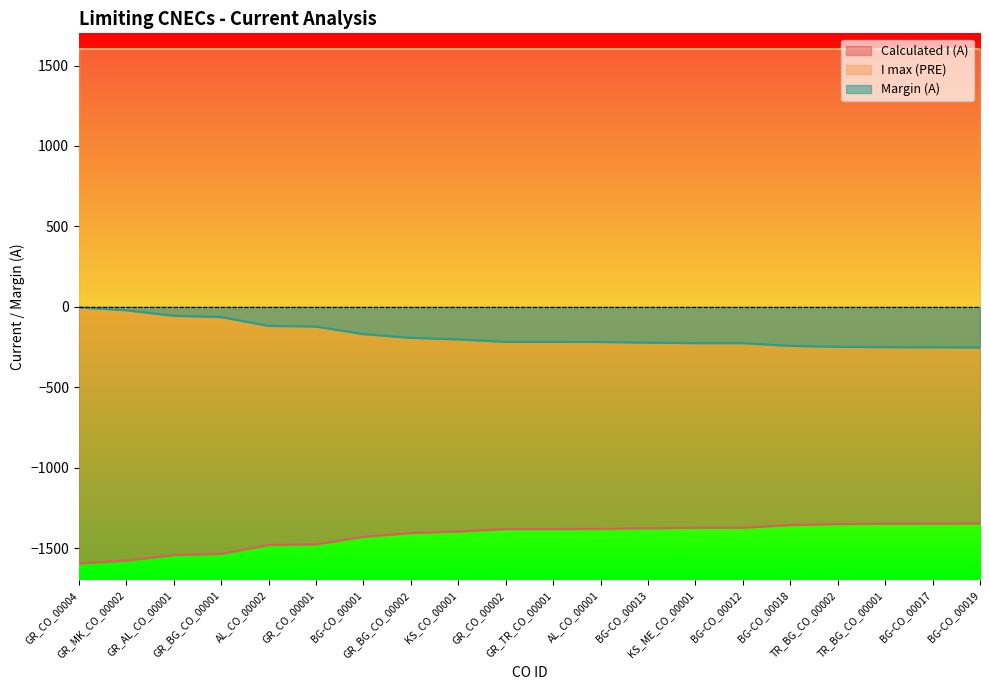

Reading left to right, transcribe all the data shown in this chart.

Calculated I (A): GR_CO_00004=-1596	GR_MK_CO_00002=-1578	GR_AL_CO_00001=-1544	GR_BG_CO_00001=-1536	AL_CO_00002=-1481	GR_CO_00001=-1477	BG-CO_00001=-1430	GR_BG_CO_00002=-1407	KS_CO_00001=-1397	GR_CO_00002=-1382	GR_TR_CO_00001=-1382	AL_CO_00001=-1381	BG-CO_00013=-1377	KS_ME_CO_00001=-1374	BG-CO_00012=-1374	BG-CO_00018=-1357	TR_BG_CO_00002=-1351	TR_BG_CO_00001=-1349	BG-CO_00017=-1348	BG-CO_00019=-1347
Margin (A): GR_CO_00004=-4	GR_MK_CO_00002=-22	GR_AL_CO_00001=-56	GR_BG_CO_00001=-64	AL_CO_00002=-119	GR_CO_00001=-123	BG-CO_00001=-170	GR_BG_CO_00002=-193	KS_CO_00001=-203	GR_CO_00002=-218	GR_TR_CO_00001=-218	AL_CO_00001=-219	BG-CO_00013=-223	KS_ME_CO_00001=-226	BG-CO_00012=-226	BG-CO_00018=-243	TR_BG_CO_00002=-249	TR_BG_CO_00001=-251	BG-CO_00017=-252	BG-CO_00019=-253